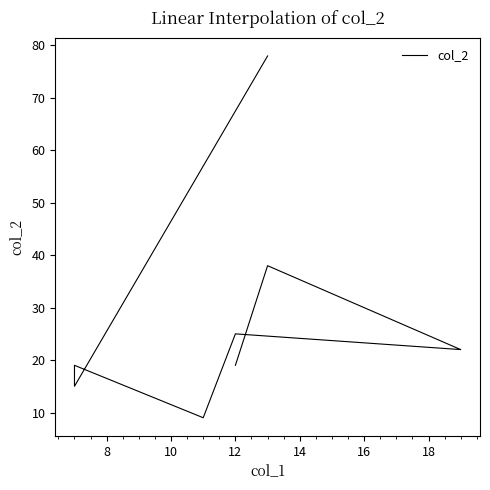

What is the ratio of the value at 18 to the value at 20?

2.0